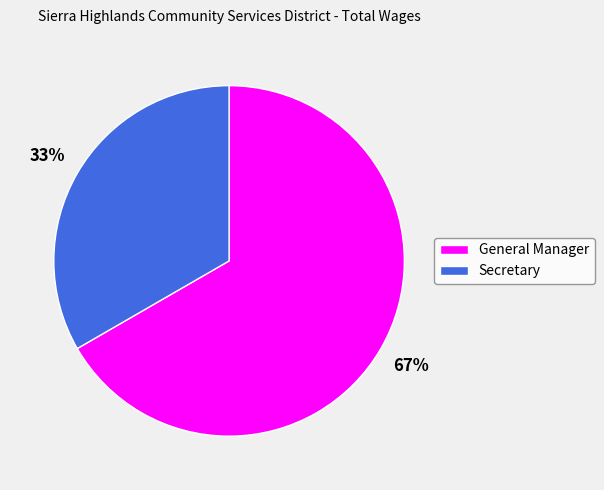

How many segments does this pie chart have?

2